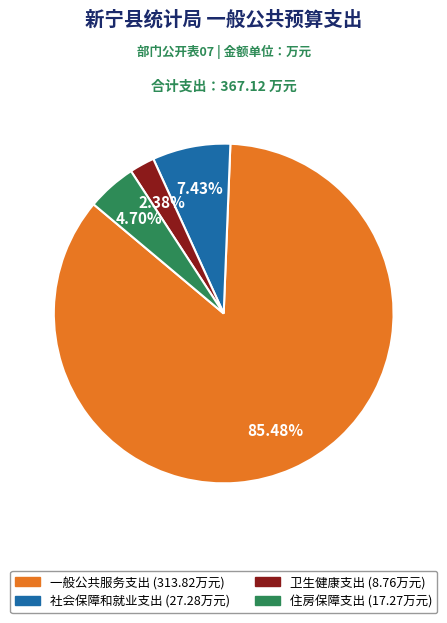

Rank the categories by value from lowest to highest.

卫生健康支出, 住房保障支出, 社会保障和就业支出, 一般公共服务支出